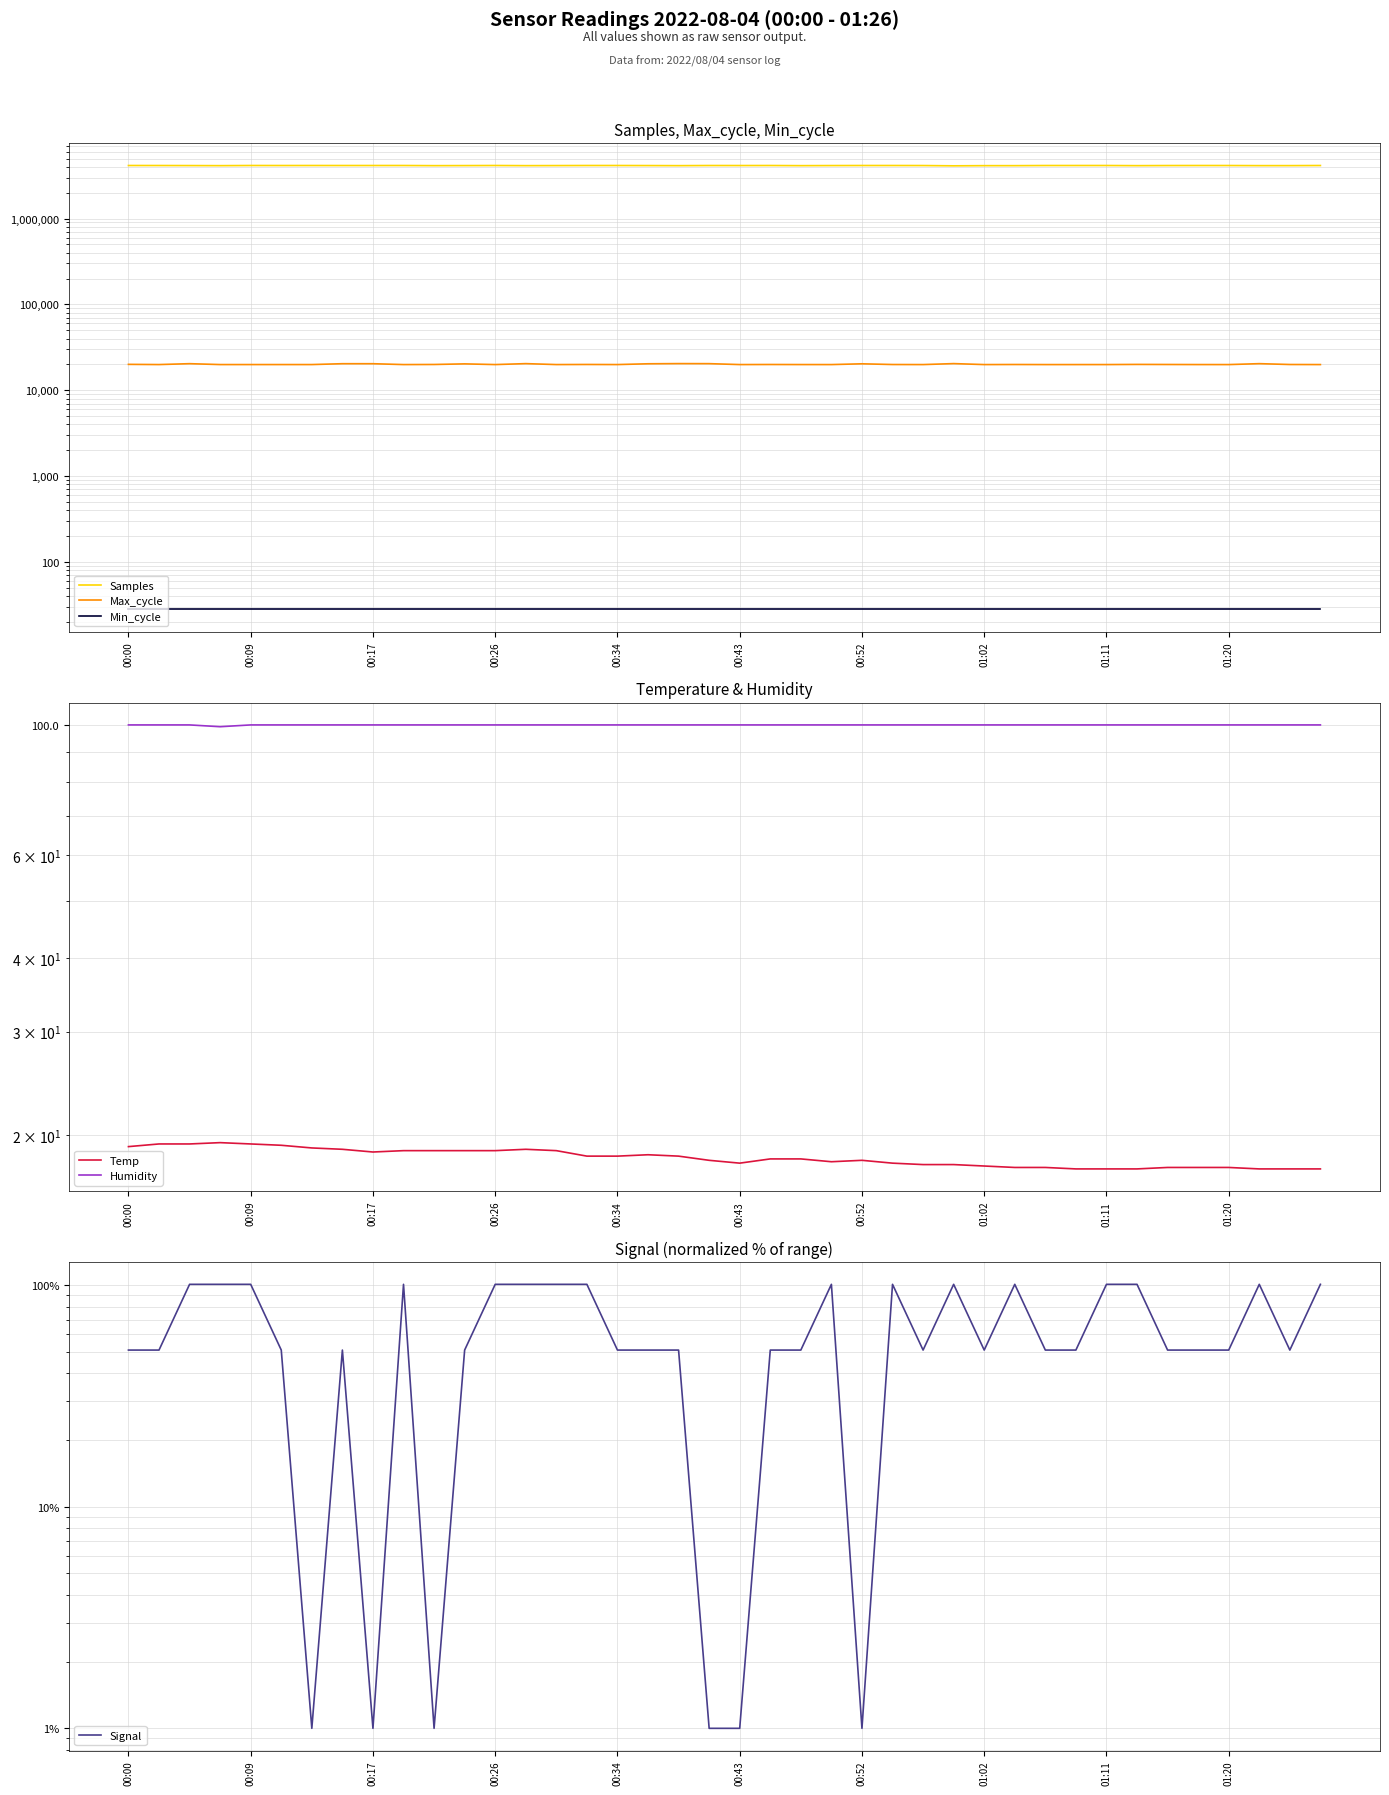

True or false: Max_cycle and Humidity cross at least once.

False